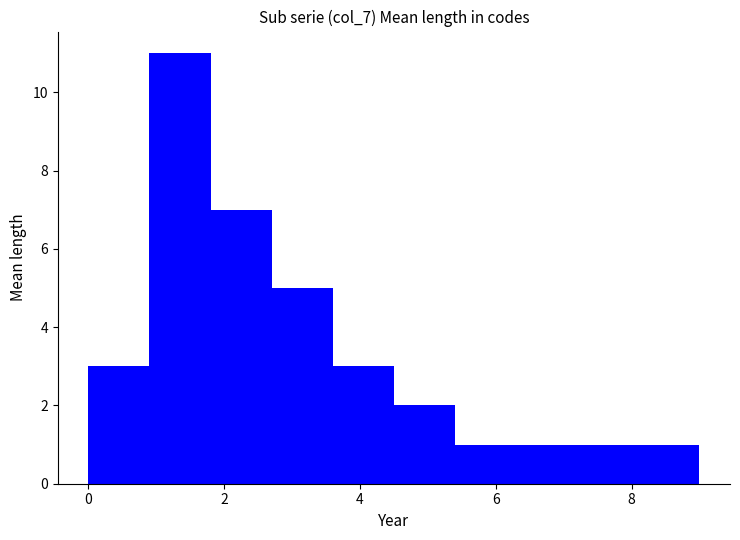

Reading left to right, transcribe this chart: for each bar, give the range it covers on the x-axis and its height. Neither the bar edges nor the heights are printed on the chart, so give them approximately, as read against the axes.

0.0 to 0.9: 3
0.9 to 1.8: 11
1.8 to 2.7: 7
2.7 to 3.6: 5
3.6 to 4.5: 3
4.5 to 5.4: 2
5.4 to 6.3: 1
6.3 to 7.2: 1
7.2 to 8.1: 1
8.1 to 9.0: 1